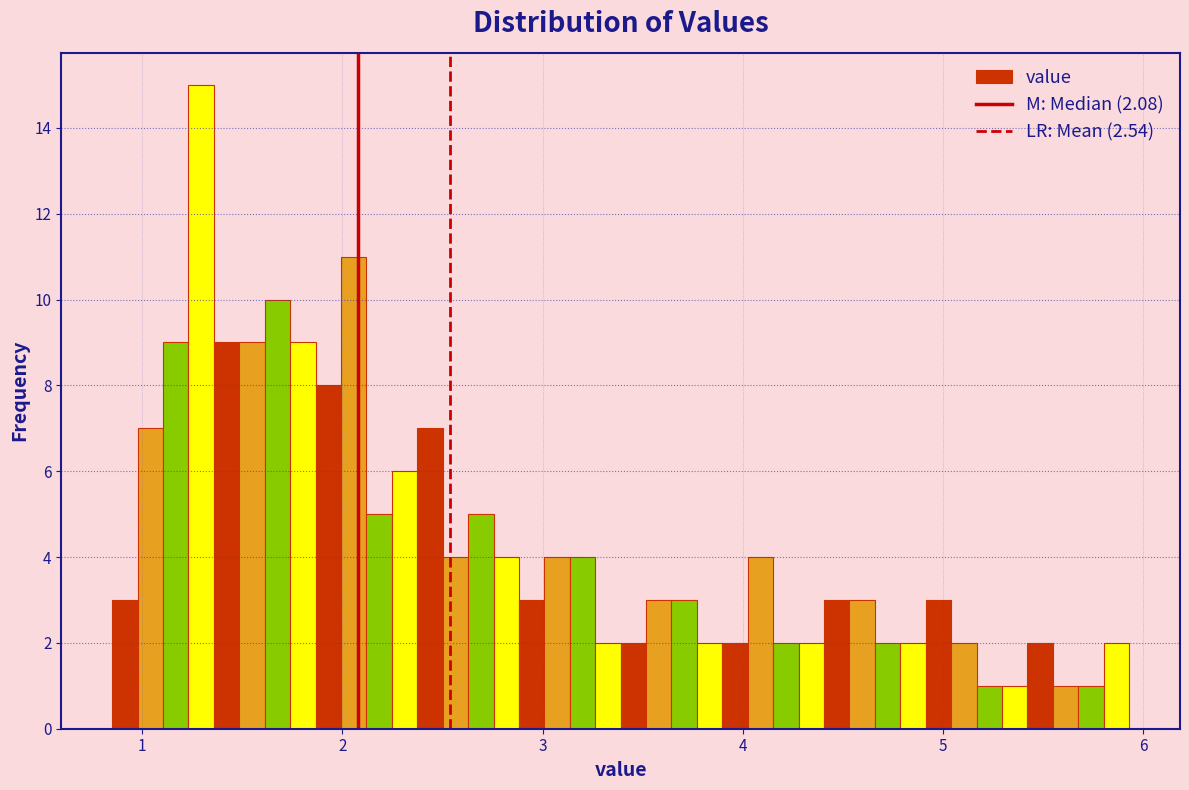

Read against the x-axis, roughly where is the centre of the tallest bar?

1.3